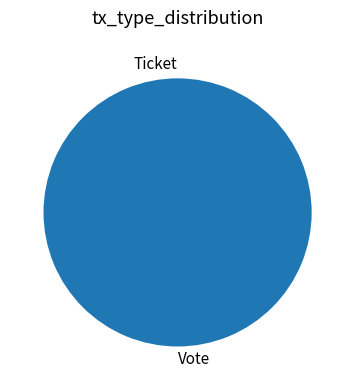

Which category accounts for the majority?

Vote